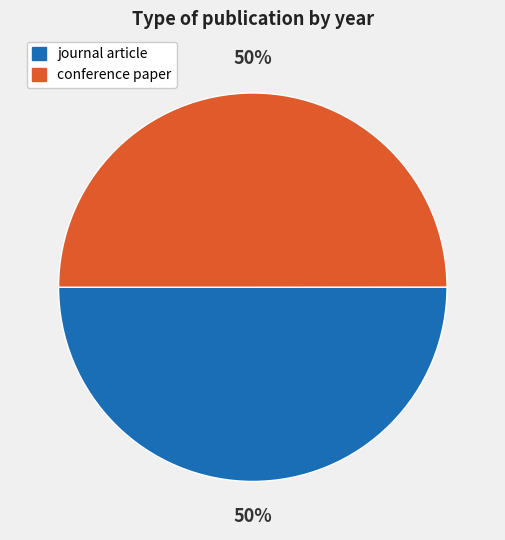

Is it true that conference paper is 50% of the pie?

True